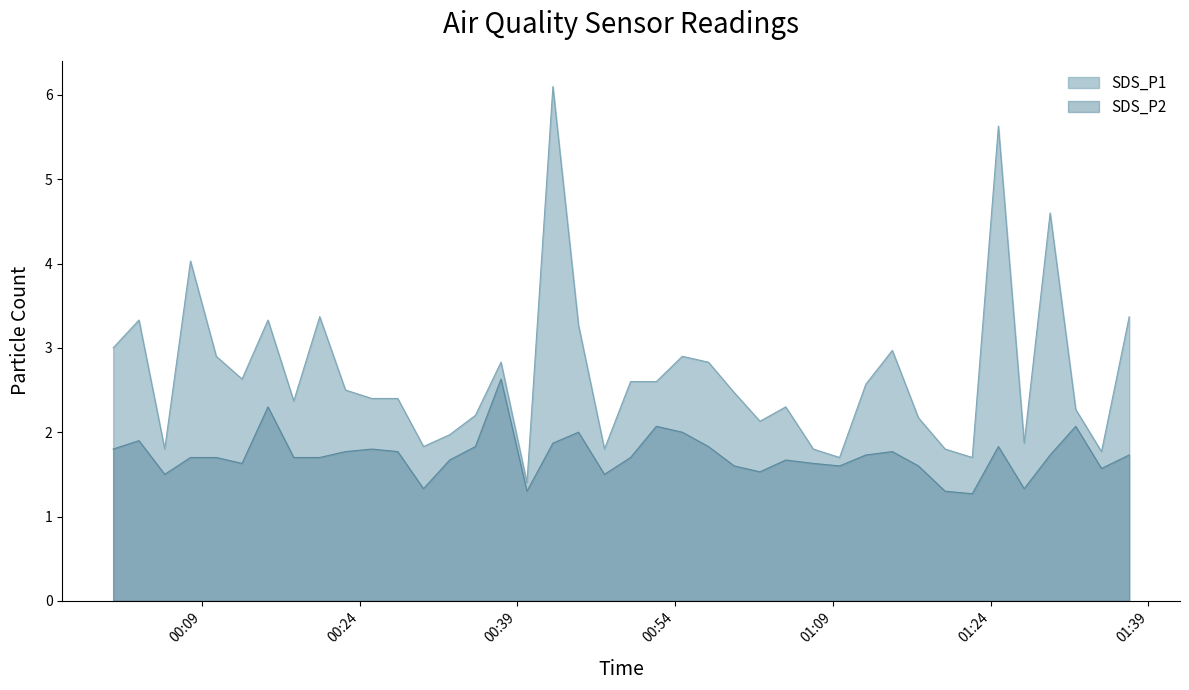

What is the sum of the values at 2023/08/09 01:14:39 and 2023/08/09 00:49:46?

5.6